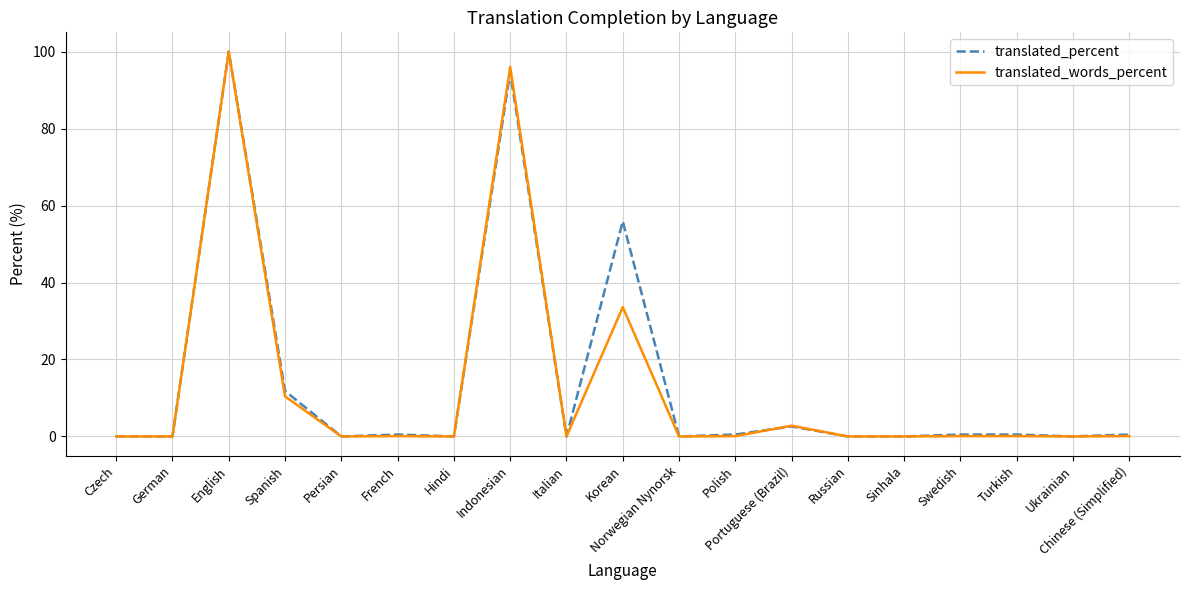

What is the total value across all series at Indonesian?

190.6